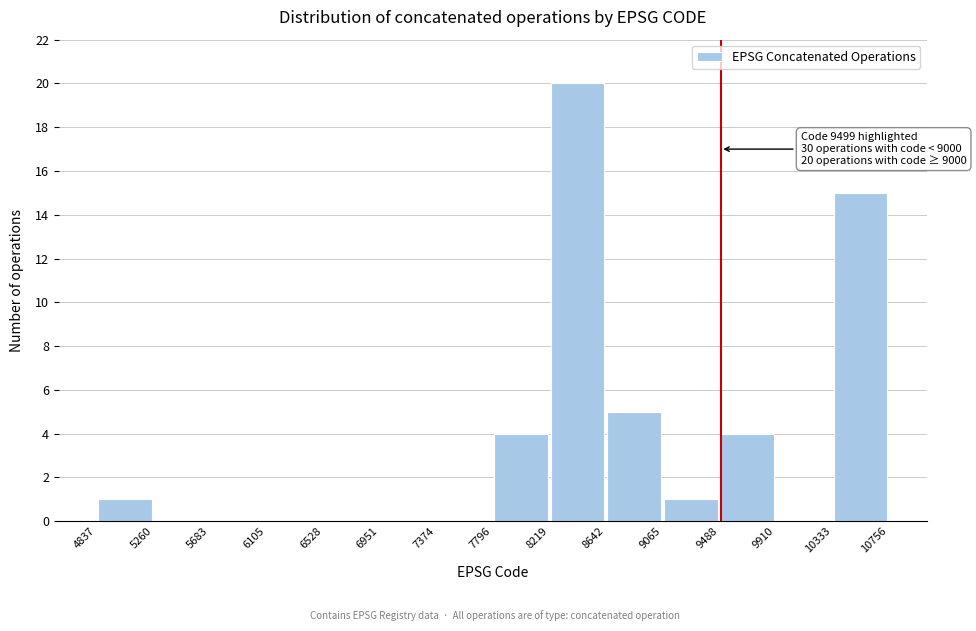

Over which range of the x-axis is the bar tallest?

8219 to 8642